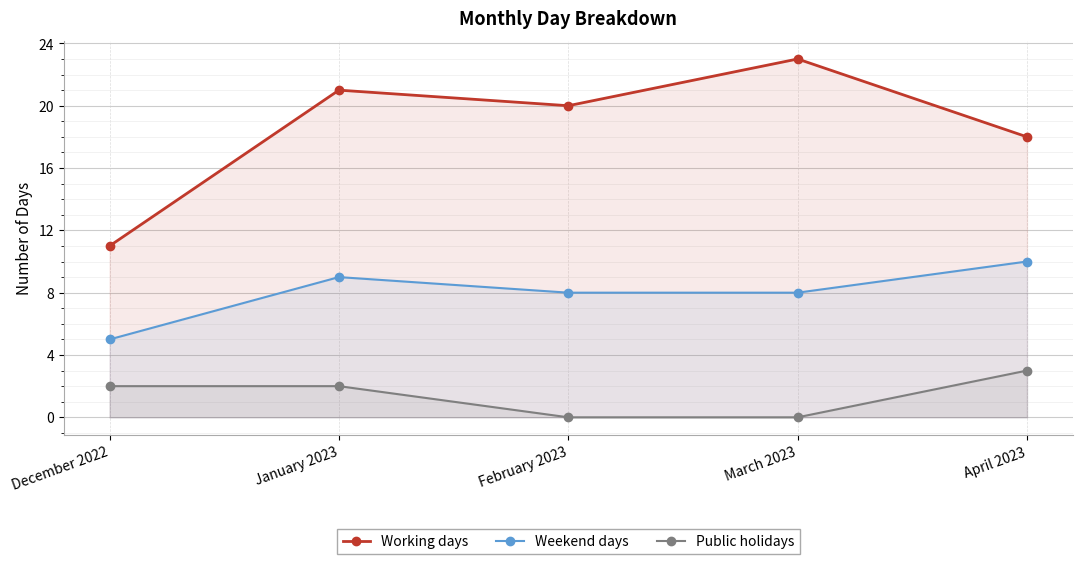

What is the total value across all series at March 2023?

31